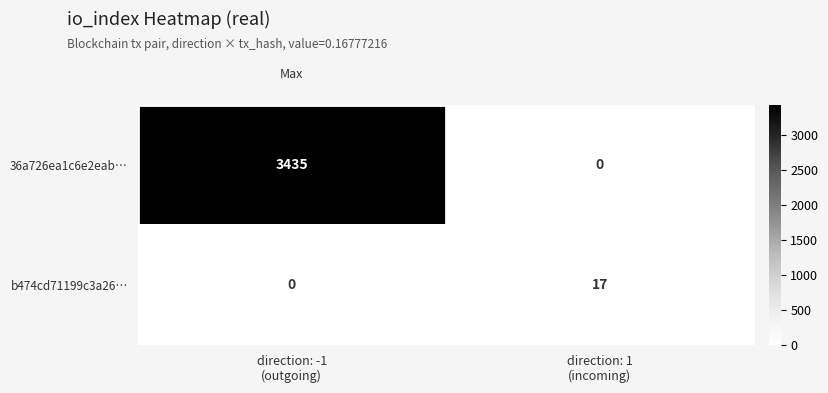

List the series in order of their peak value, lowest first.

b474cd71199c3a26…, 36a726ea1c6e2eab…